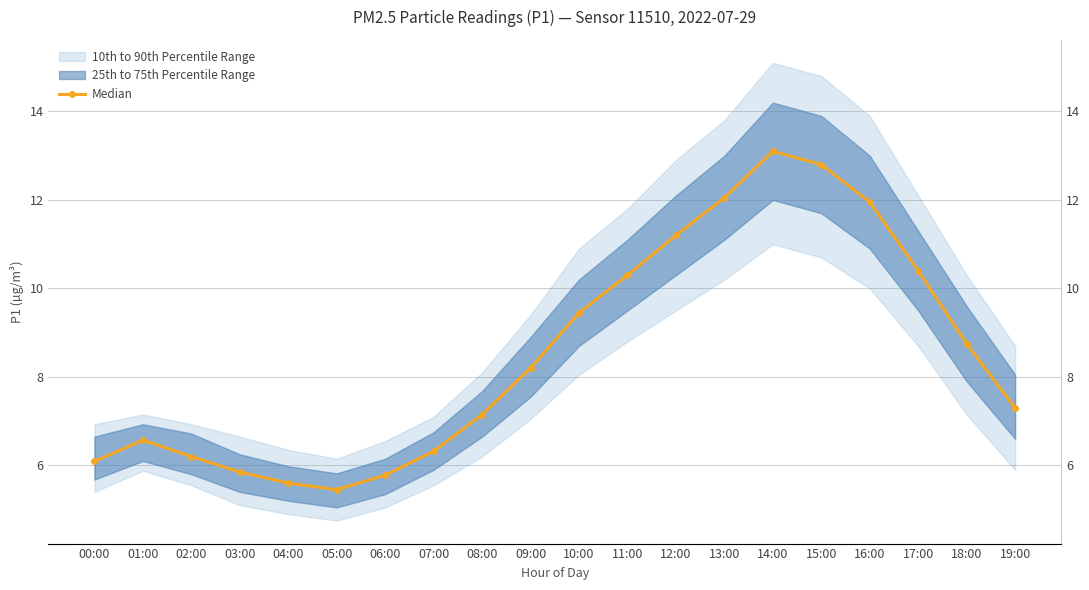

At which category does the chart reach its peak across all series?

14:00